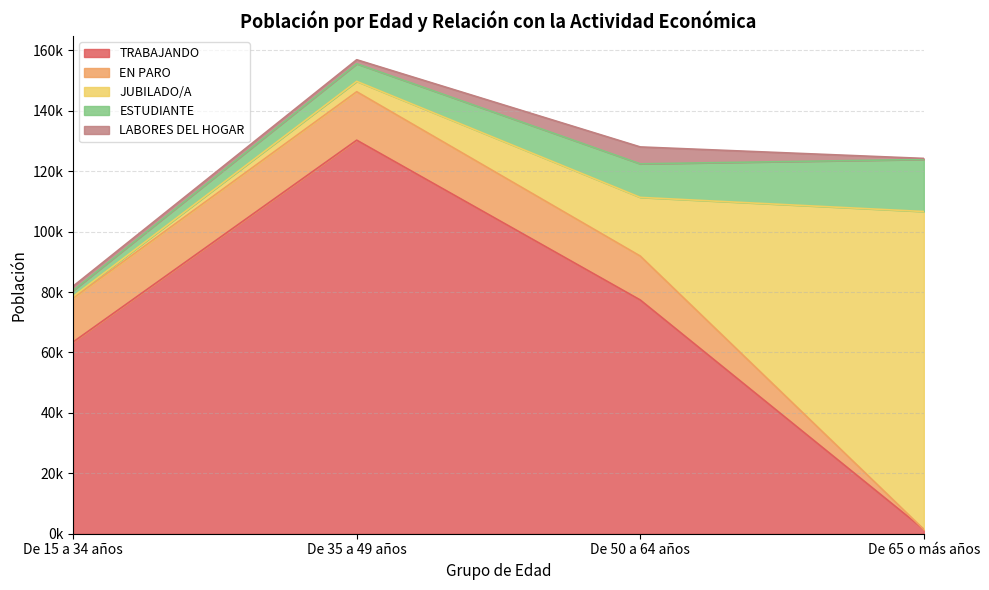

At which label is JUBILADO/A closest to 52885?

De 50 a 64 años